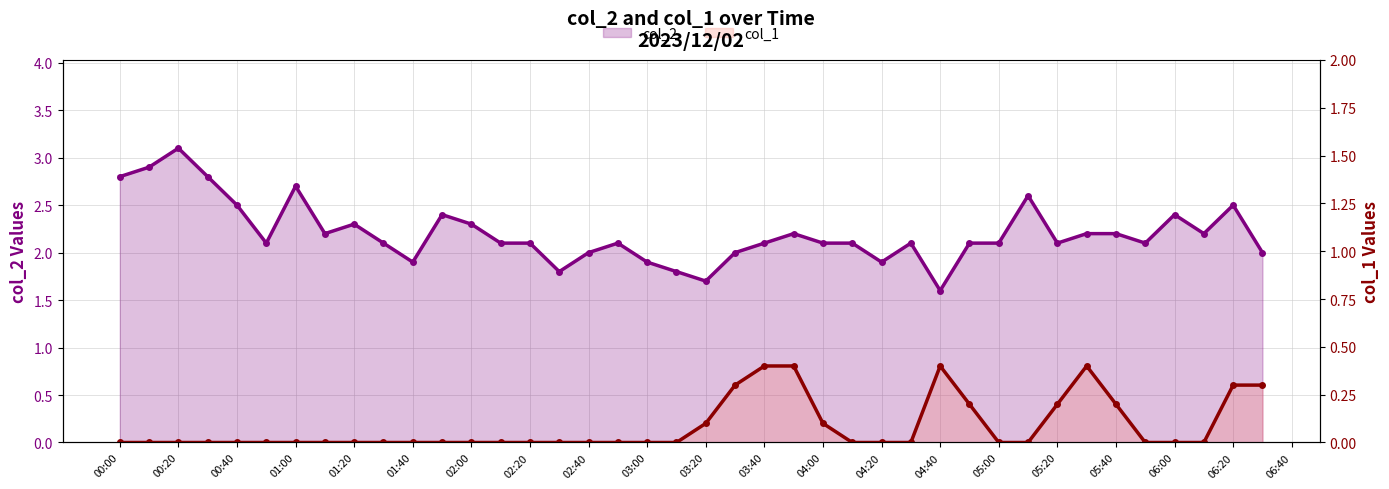

How many lines are shown in the chart?

2